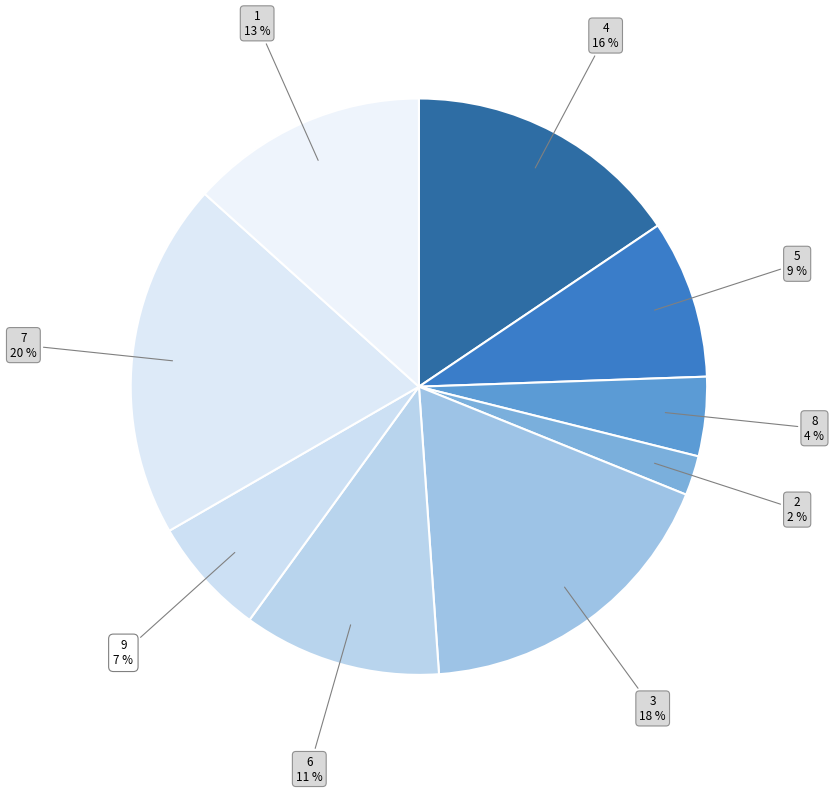

True or false: 4 accounts for 16% of the total.

True